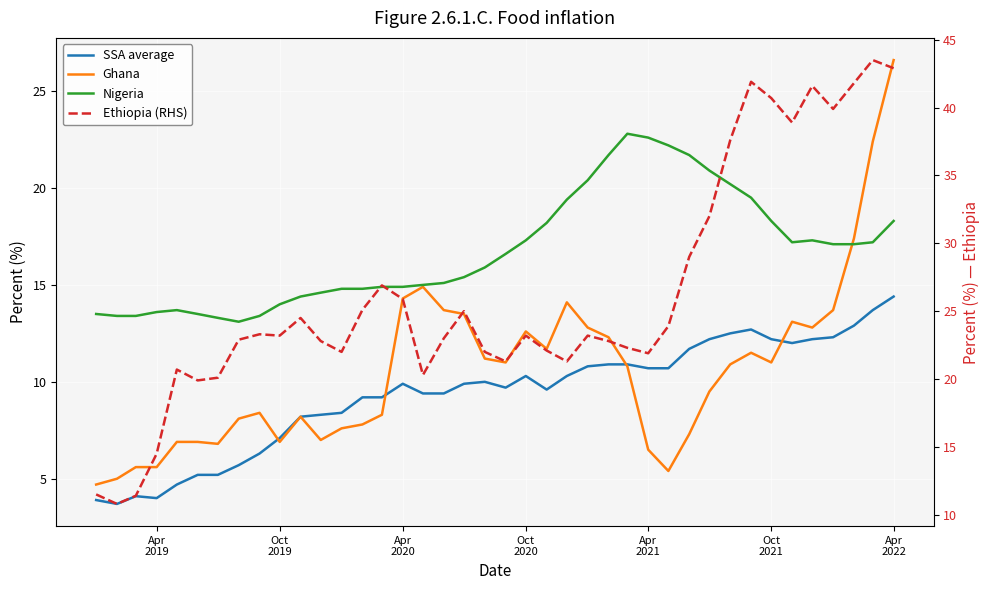

At which category is the sum across all series the highest?

Apr 2022